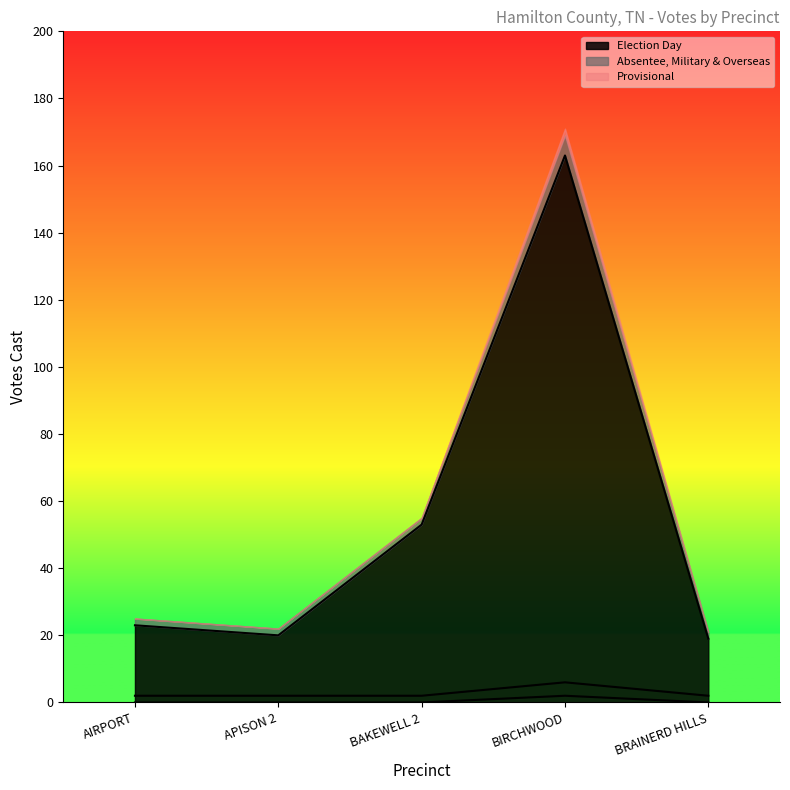

Does the chart display data point markers on the line(s)?

No